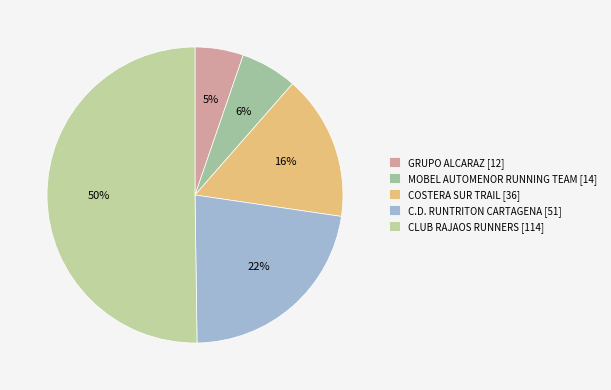

Count the number of slices in the pie.

5